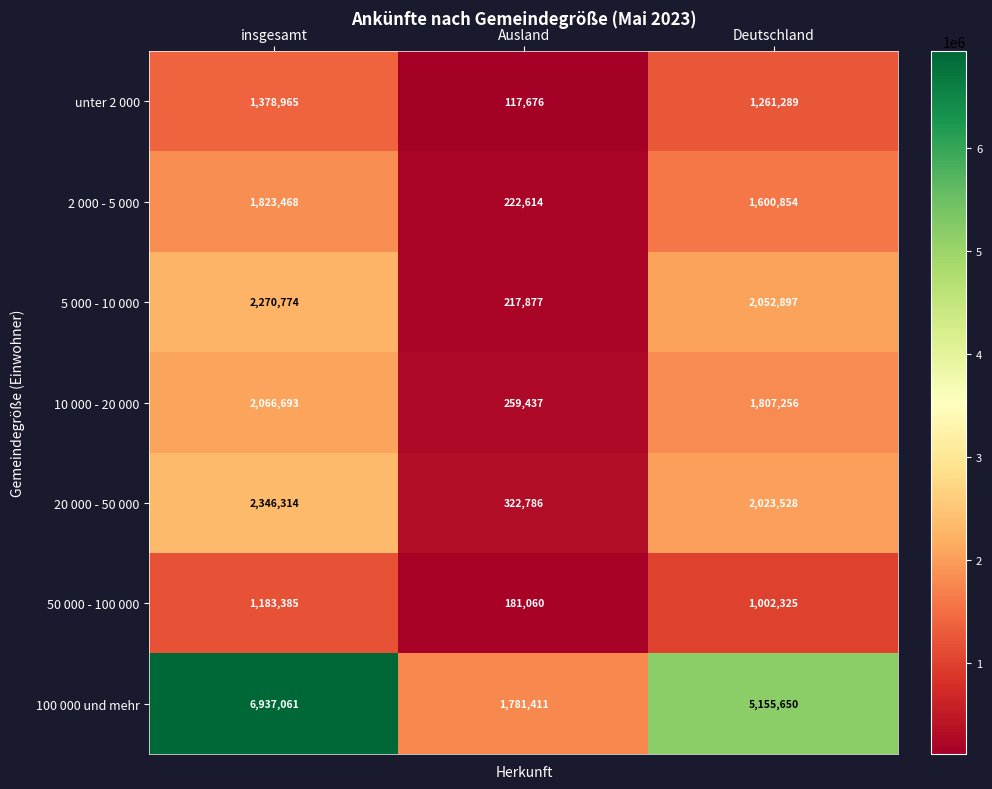

What is the greatest value displayed?

6937061